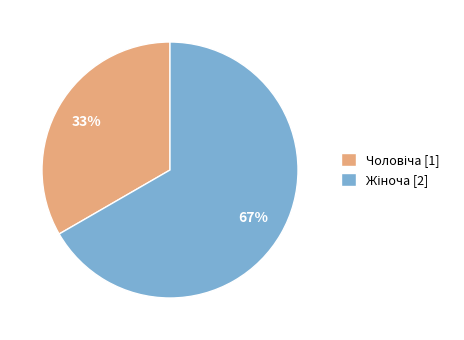

Does any single category account for the majority?

Yes